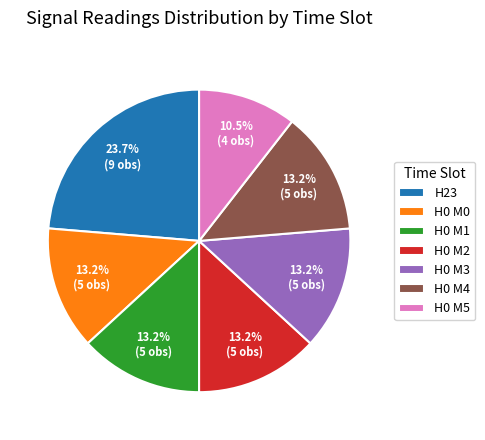

Which slice is the smallest?

H0 M5